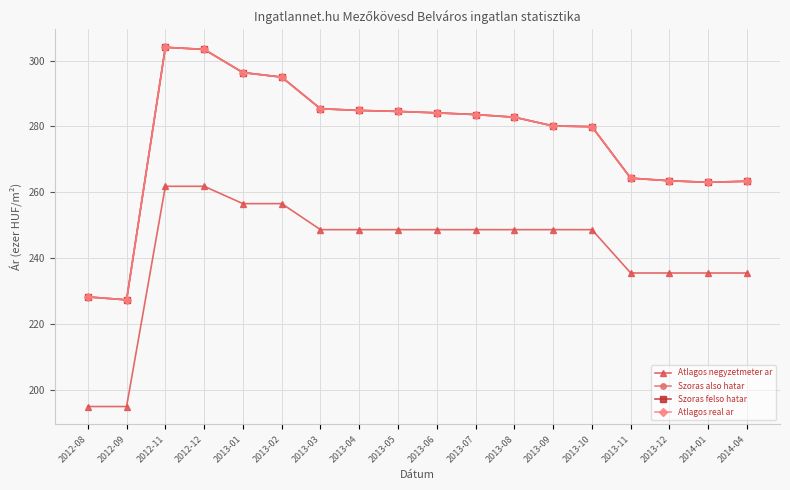

Rank the series at 2013-09 from highest to lowest value.

Szoras also hatar, Szoras felso hatar, Atlagos real ar, Atlagos negyzetmeter ar